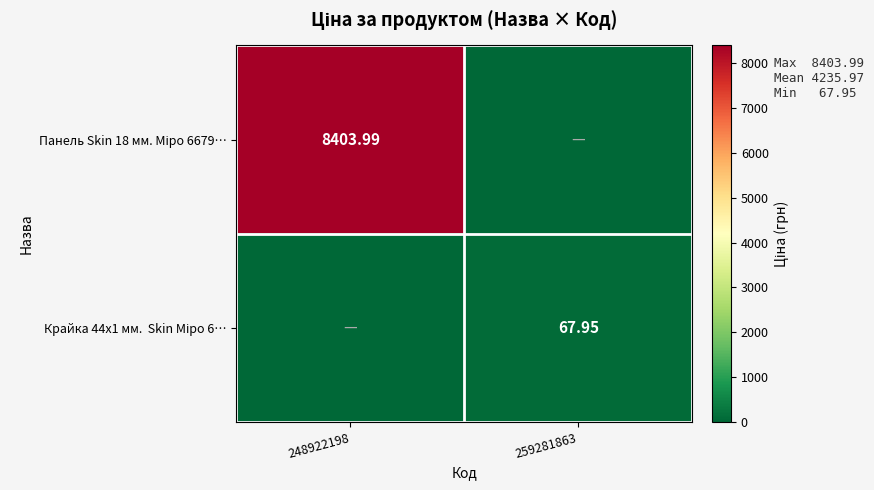

What is the maximum value for Панель Skin 18 мм. Міро 6679…?

8404.0